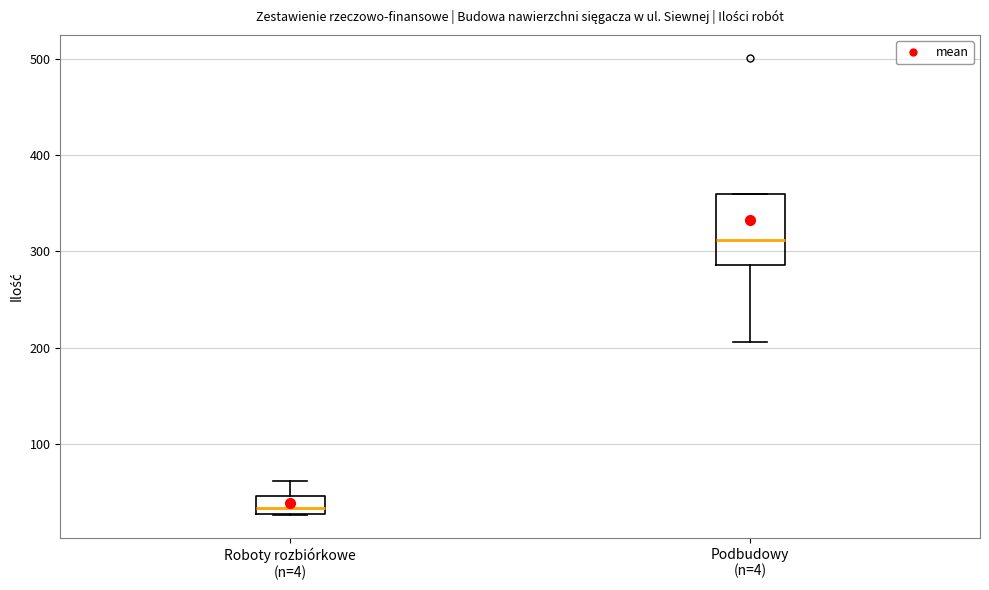

Reading left to right, transcribe this box plot: for each box, give where its median line is, the range the box spans, and where its two whiskers end, as read against the y-axis. The values are not printed on the chart, so give them approximately, as read against the axis.

Roboty rozbiórkowe (n=4): median 30 (inside the box), box 30 to 50, whiskers 30 to 60
Podbudowy (n=4): median 310, box 290 to 360, whiskers 210 to 360